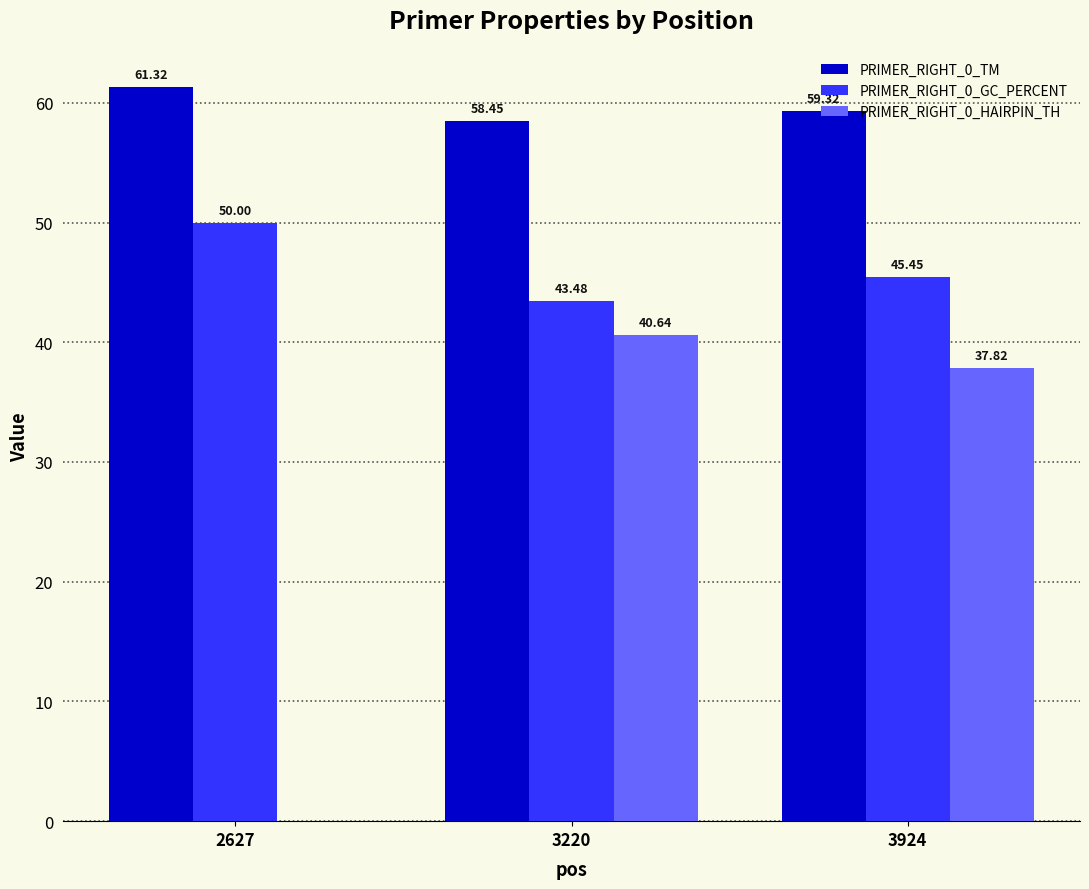

Reading left to right, what are all the values shown in this chart?

PRIMER_RIGHT_0_TM: 2627=61.3	3220=58.5	3924=59.3
PRIMER_RIGHT_0_GC_PERCENT: 2627=50.0	3220=43.5	3924=45.5
PRIMER_RIGHT_0_HAIRPIN_TH: 2627=0.0	3220=40.6	3924=37.8